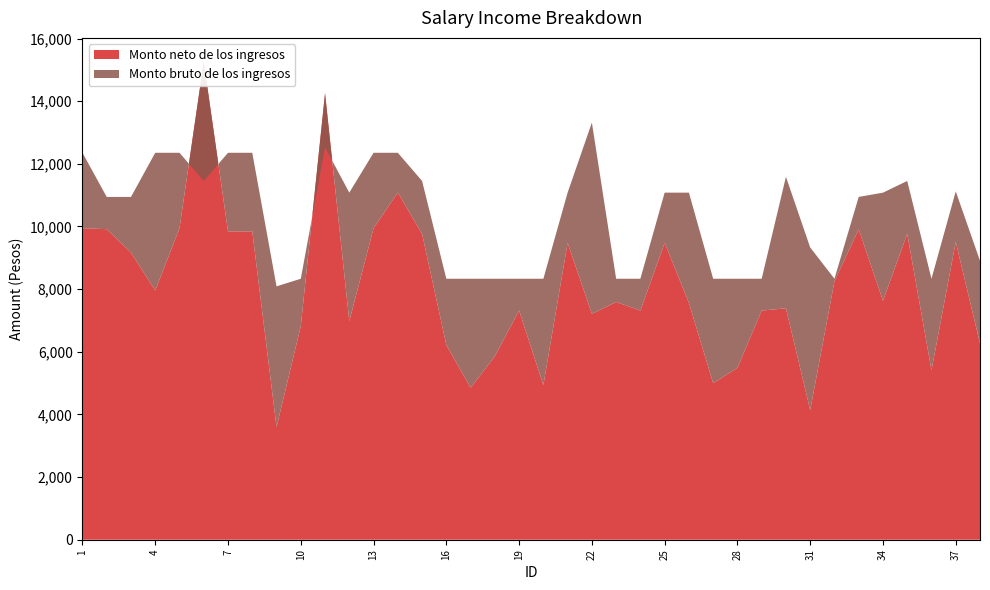

Reading right to left, list all the values displayed in this chart.

Monto bruto de los ingresos: 38=8905.1	37=11119.9	36=8330.8	35=11453.3	34=11079.0	33=10943.1	32=8330.8	31=9329.8	30=11585.3	29=8330.8	28=8330.8	27=8330.8	26=11080.0	25=11080.0	24=8330.9	23=8330.8	22=13315.9	21=11080.0	20=8330.8	19=8330.8	18=8330.8	17=8330.8	16=8330.8	15=11453.4	14=12352.1	13=12352.1	12=11080.0	11=12529.3	10=8330.8	9=8088.3	8=12352.1	7=12352.1	6=11453.4	5=12352.1	4=12352.1	3=10943.1	2=10943.1	1=12352.1
Monto neto de los ingresos: 38=6264.8	37=9507.3	36=5410.4	35=9765.9	34=7626.0	33=9909.6	32=8252.0	31=4137.5	30=7386.9	29=7315.5	28=5487.8	27=4996.3	26=7561.3	25=9475.8	24=7315.6	23=7589.6	22=7213.0	21=9475.8	20=4937.4	19=7315.5	18=5858.6	17=4851.1	16=6216.6	15=9765.6	14=11082.3	13=9943.4	12=6975.8	11=14250.0	10=6818.8	9=3597.8	8=9843.4	7=9843.4	6=15257.1	5=9943.4	4=7956.6	3=9167.5	2=9913.6	1=9943.4